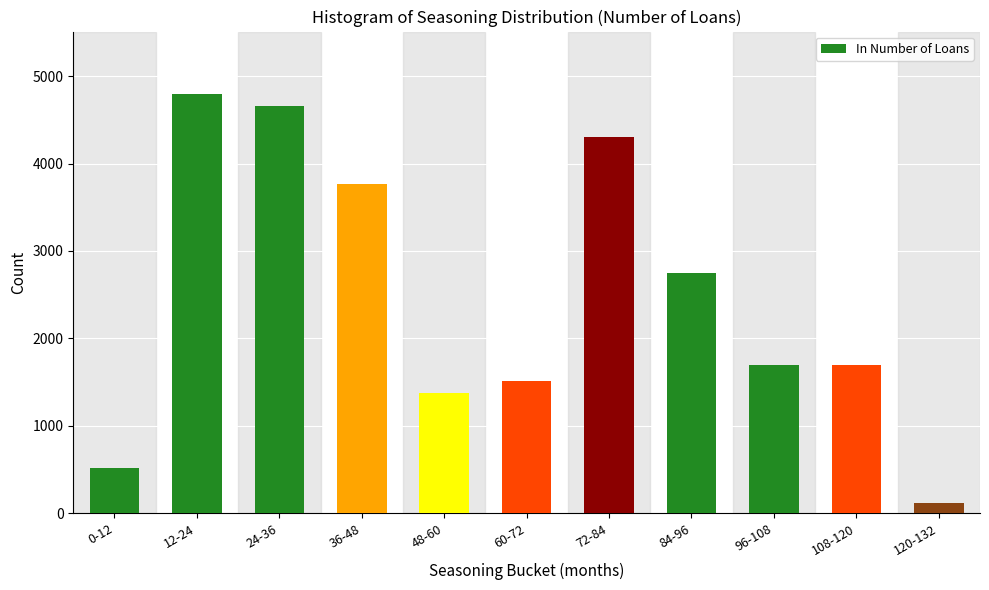

What is the value of the 5th bar from the left?

1370